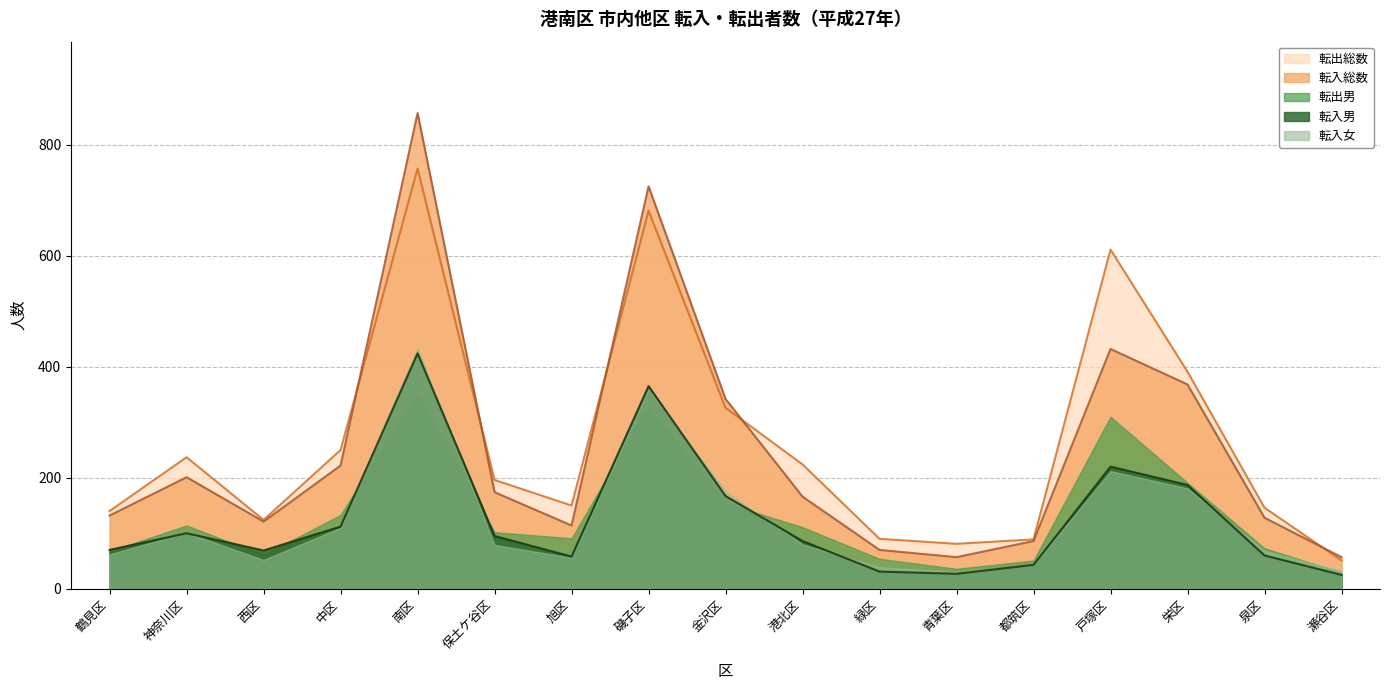

What is the difference between the second highest and second lowest values in the 転入男 series?

338